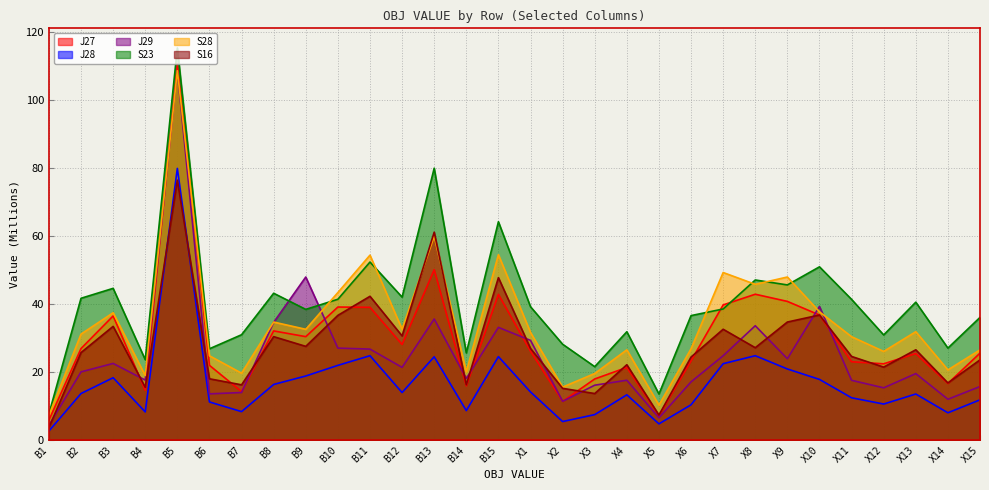

How many interior local valleys does the J28 series have?

8